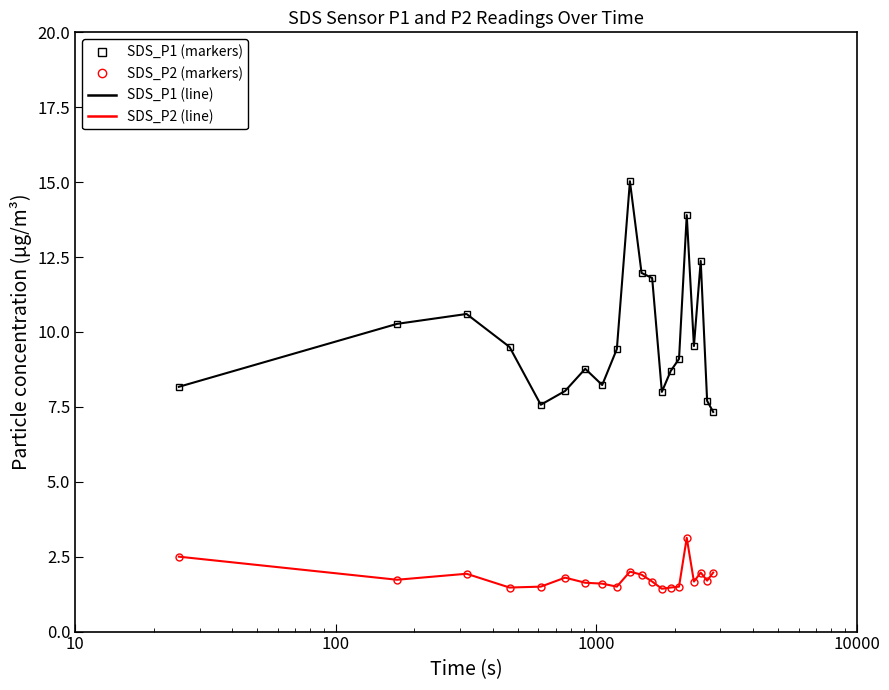

What is the sum of all SDS_P1 (line) values?

196.0